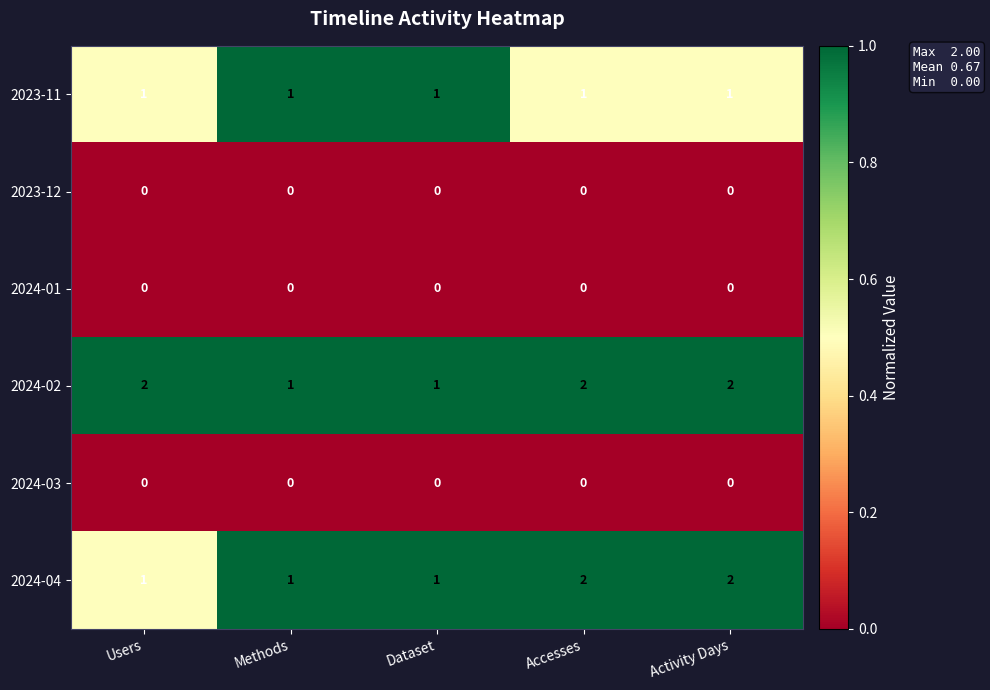

Count the 2024-04 values in the range 1 to 2.

5